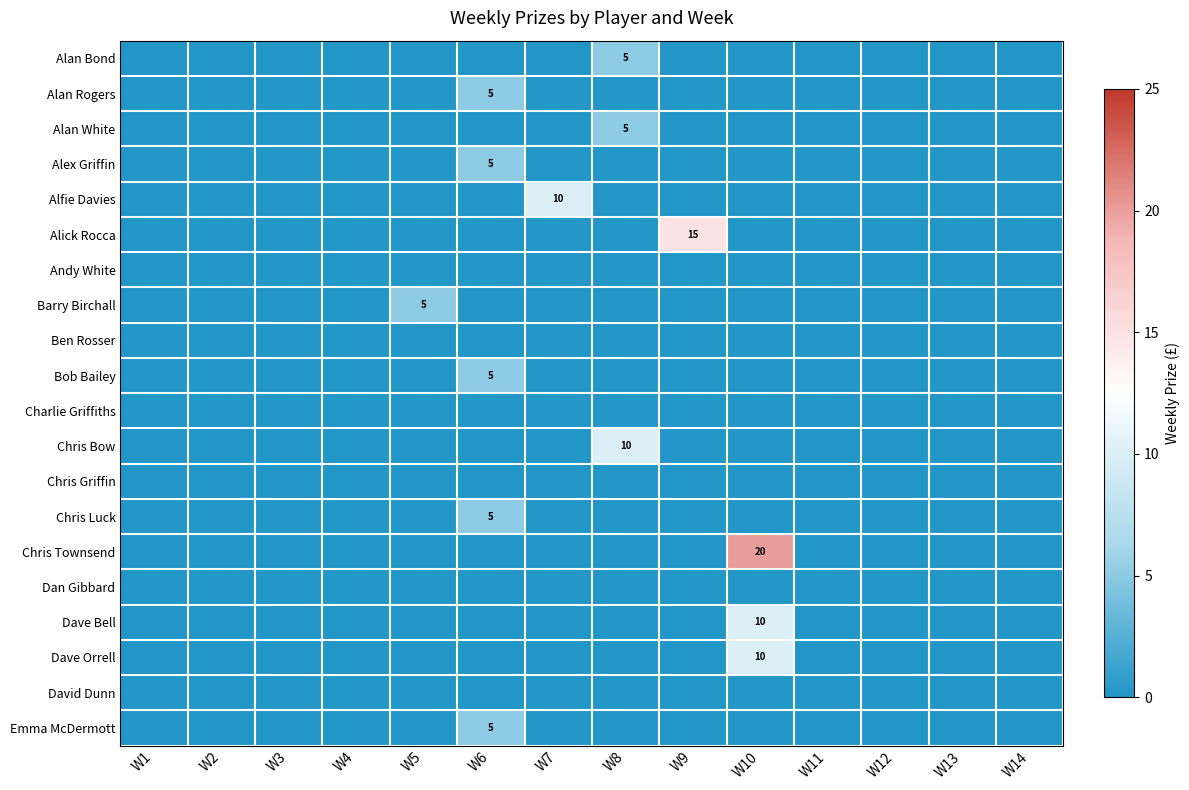

The Alan Rogers series shows 1 at W6. True or false?

False